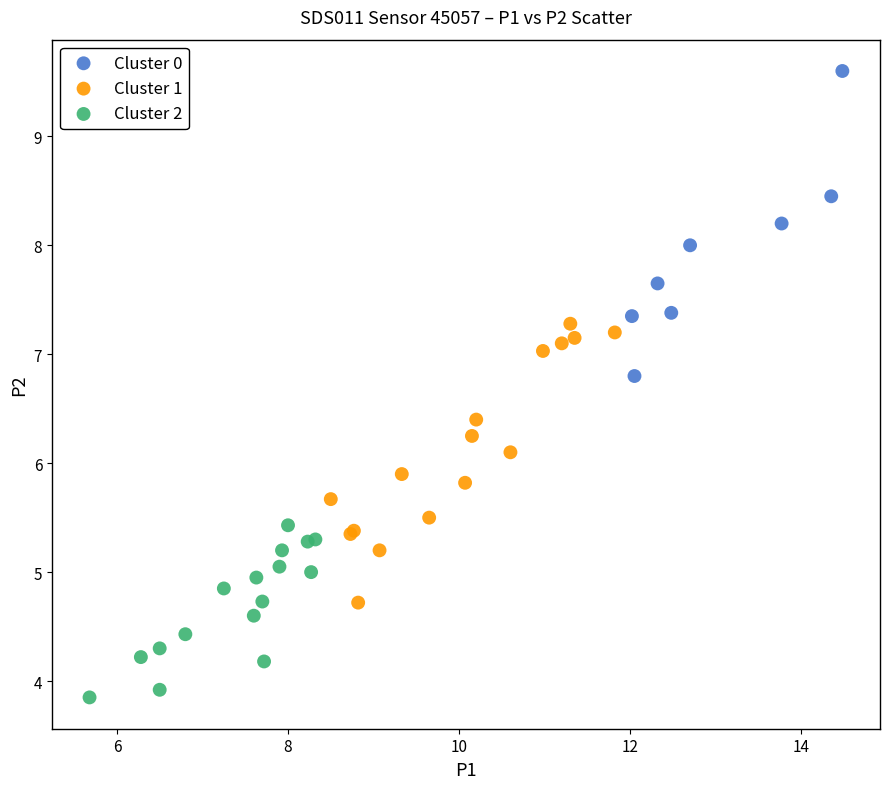

Which series contains the highest Y value?

Cluster 0